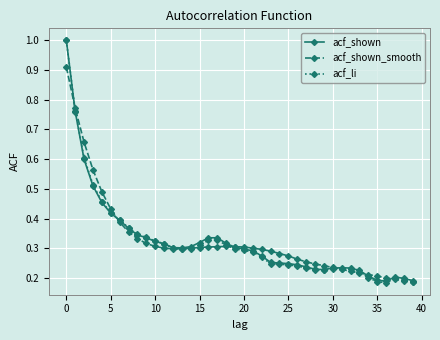

At how many categories does at least one series exceed 0?

40